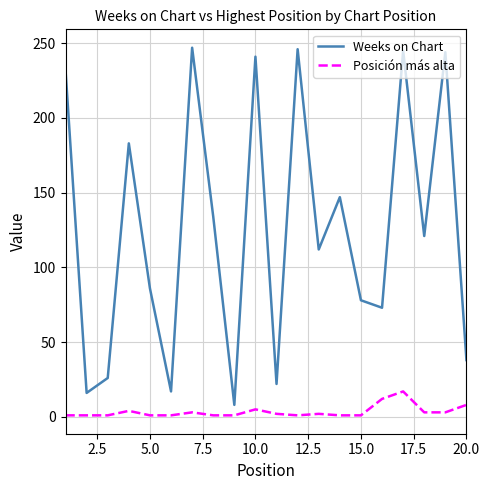

List the series in order of their peak value, lowest first.

Posición más alta, Weeks on Chart